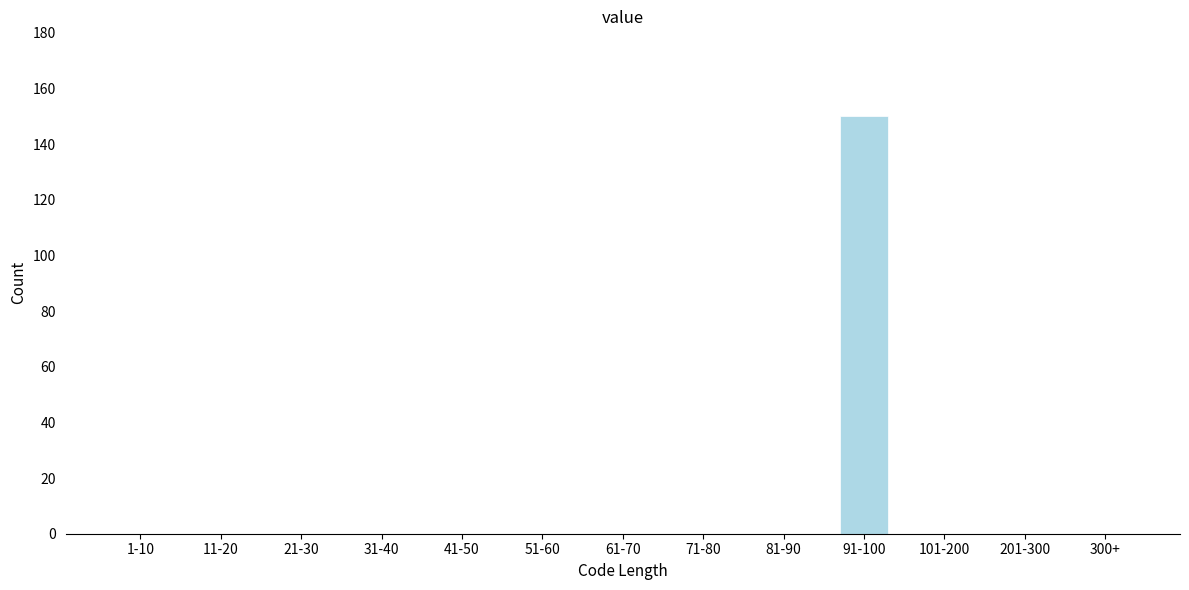

Reading left to right, list all the values displayed in this chart.

1-10=0	11-20=0	21-30=0	31-40=0	41-50=0	51-60=0	61-70=0	71-80=0	81-90=0	91-100=150	101-200=0	201-300=0	300+=0